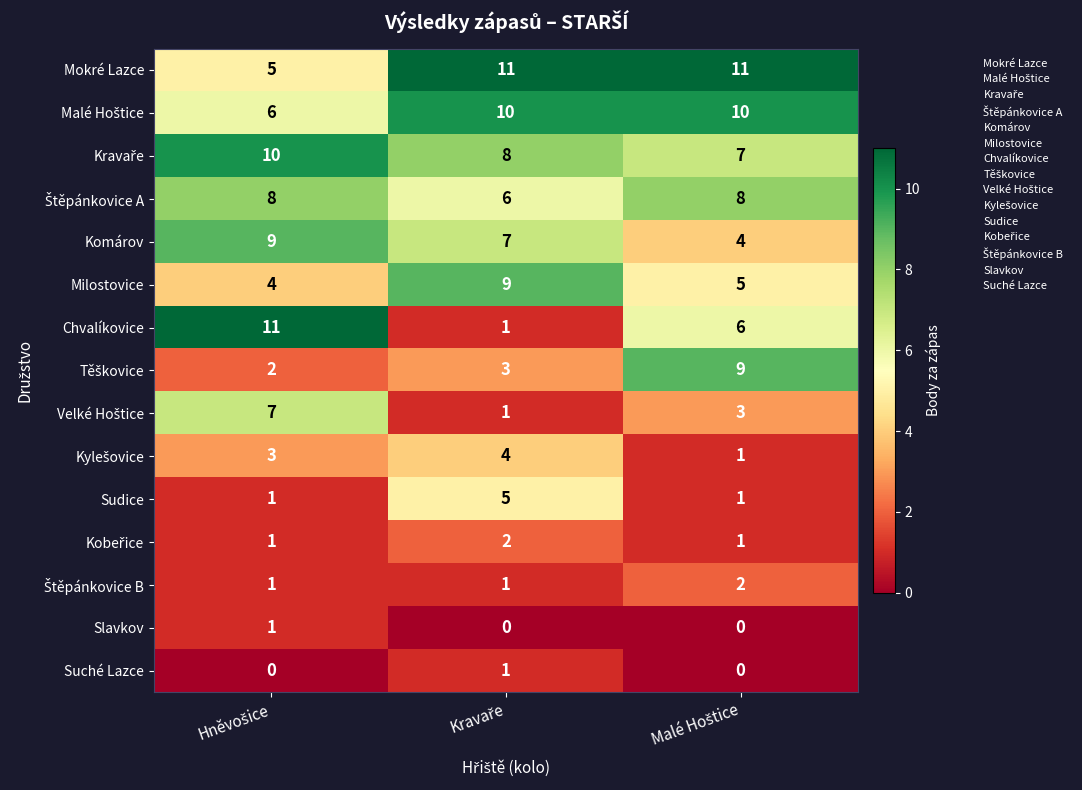

Which series has the largest range (max minus min)?

Chvalíkovice